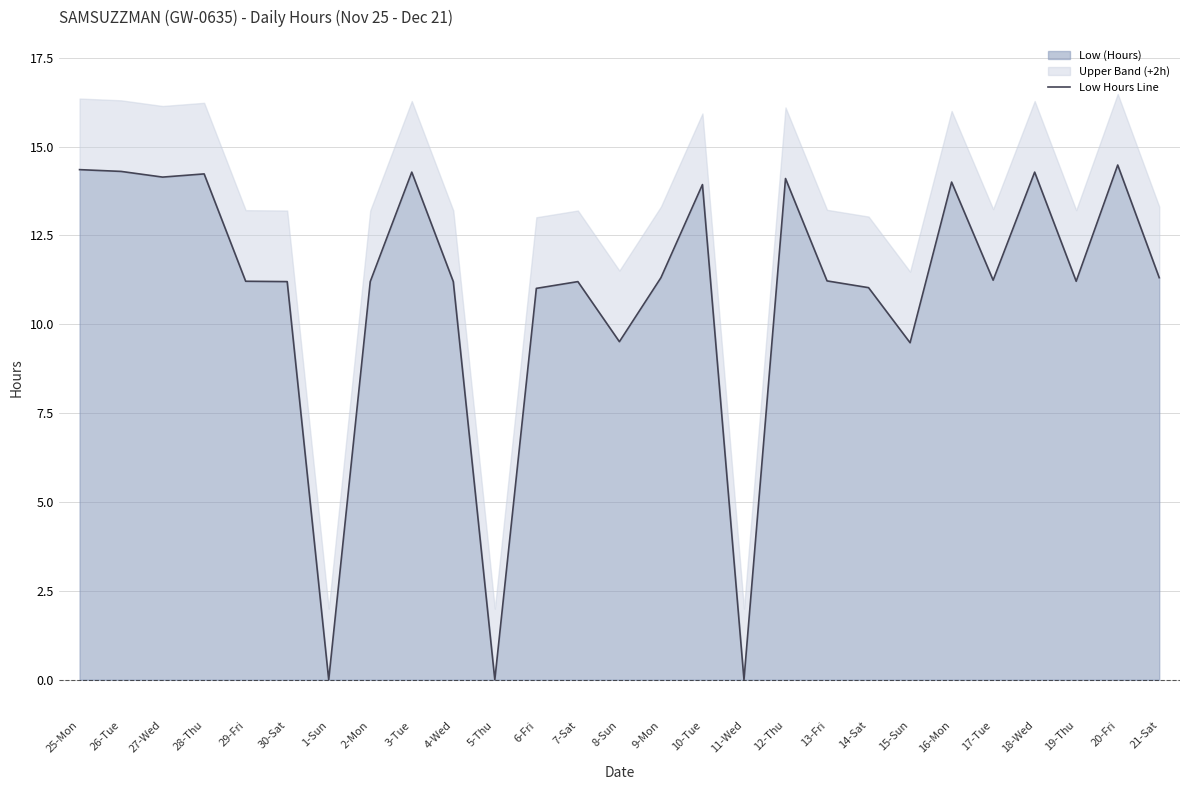

The value of Low (Hours) at 26-Tue is 8.9. True or false?

False